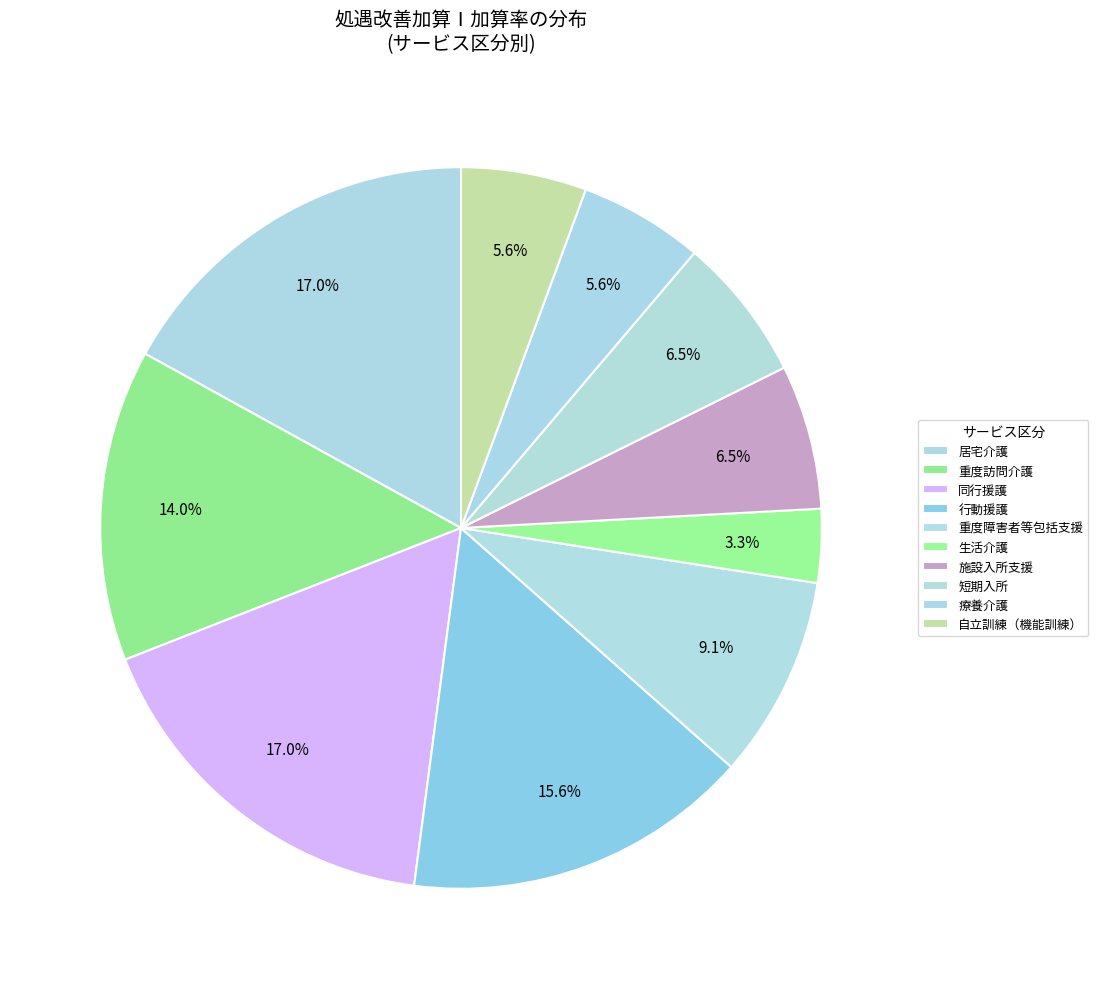

To the nearest percent, what is the difference between the 同行援護 and 療養介護 slice percentages?

11%